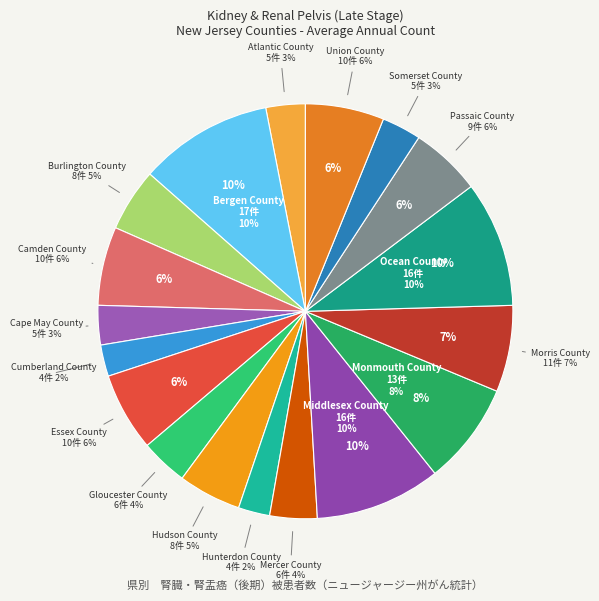

The Hunterdon County slice represents 1% of the pie. True or false?

False